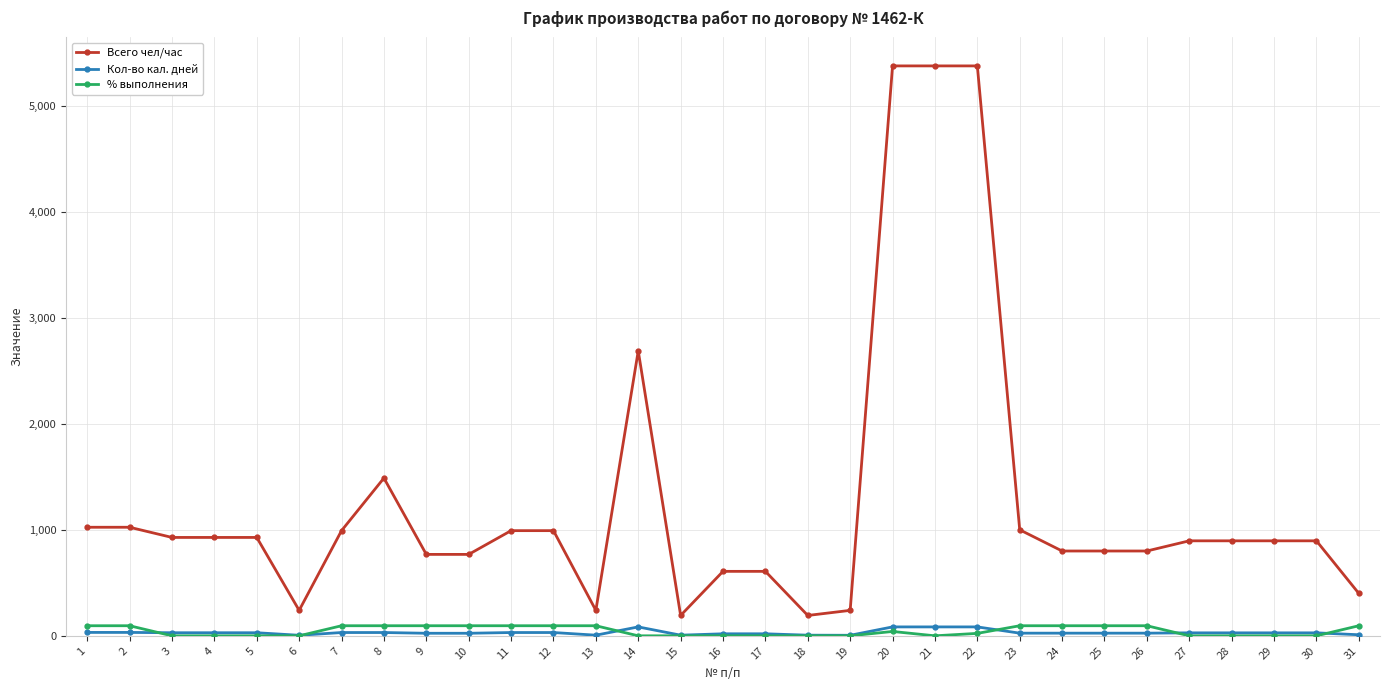

What is the approximate value of Всего чел/час at 19, to the nearest 100?

200